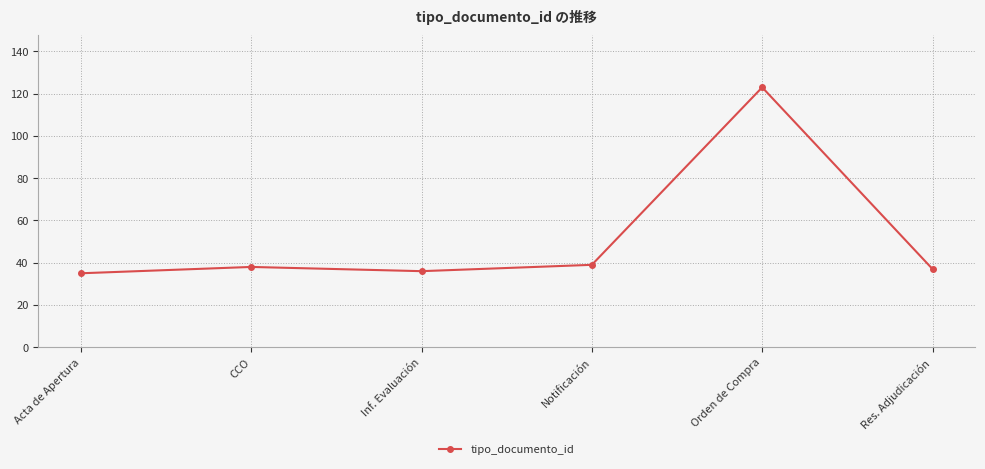

What is the smallest value displayed?

35